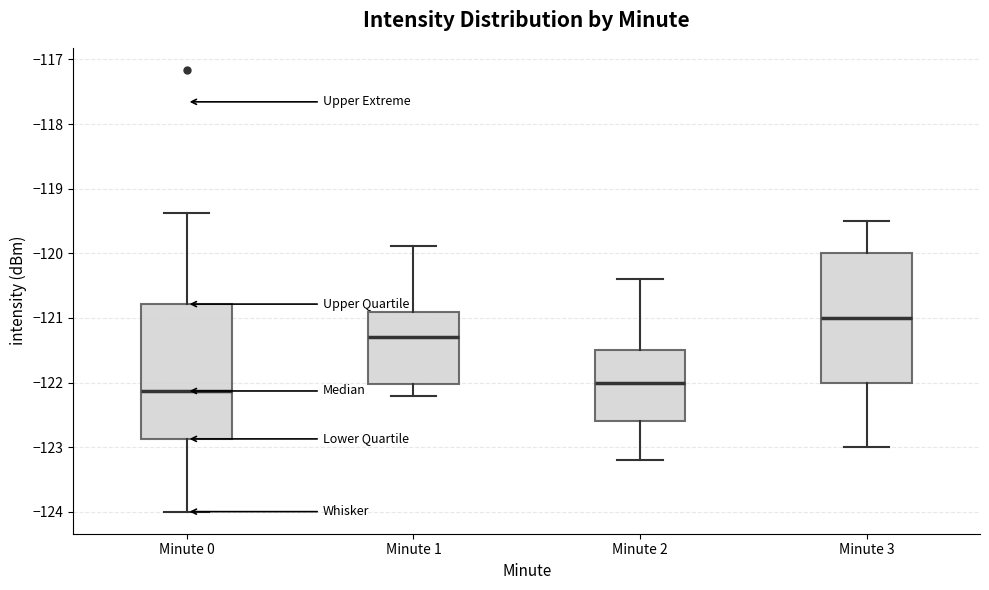

Where does the upper whisker of the box for Minute 3 end on the y-axis? The values are not printed on the chart, so give them approximately, as read against the axis.

-119.5